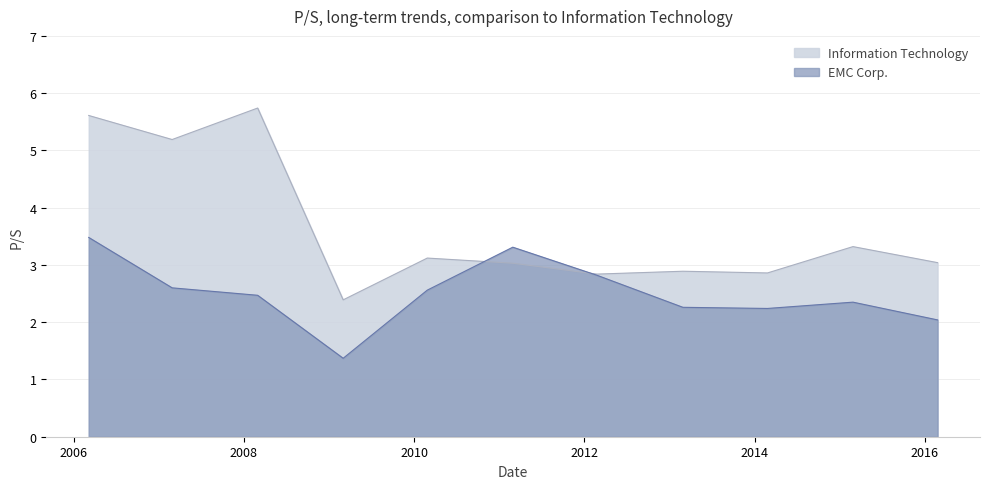

After their last crossing, which series has the higher values: Information Technology or EMC Corp.?

Information Technology